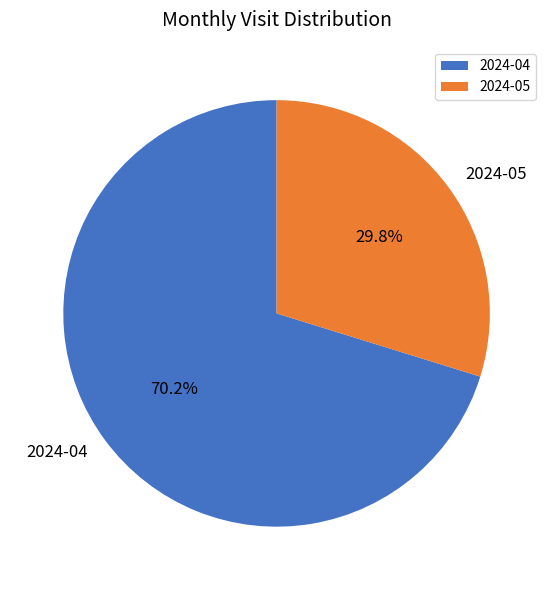

True or false: 2024-04 accounts for 70% of the total.

True